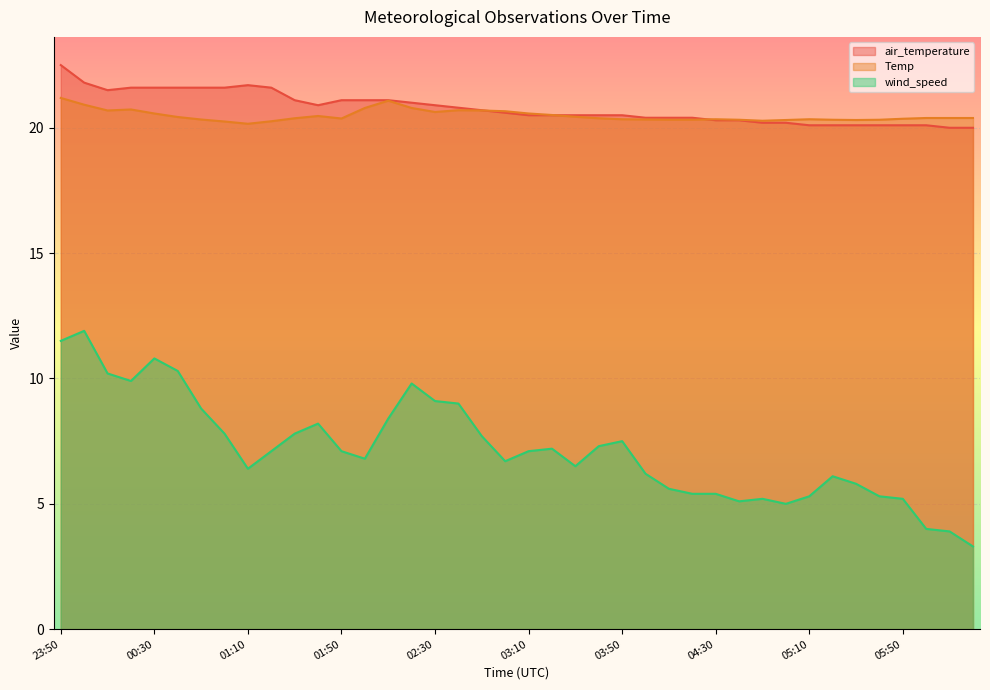

True or false: air_temperature and wind_speed intersect in this chart.

False